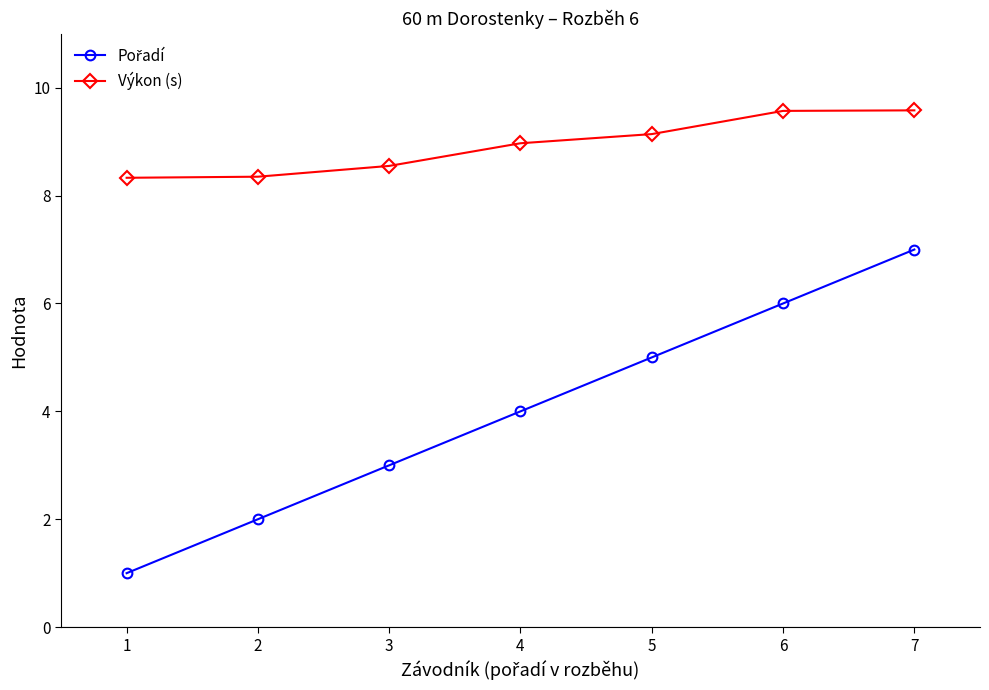

What is the sum of all Výkon (s) values?

62.5